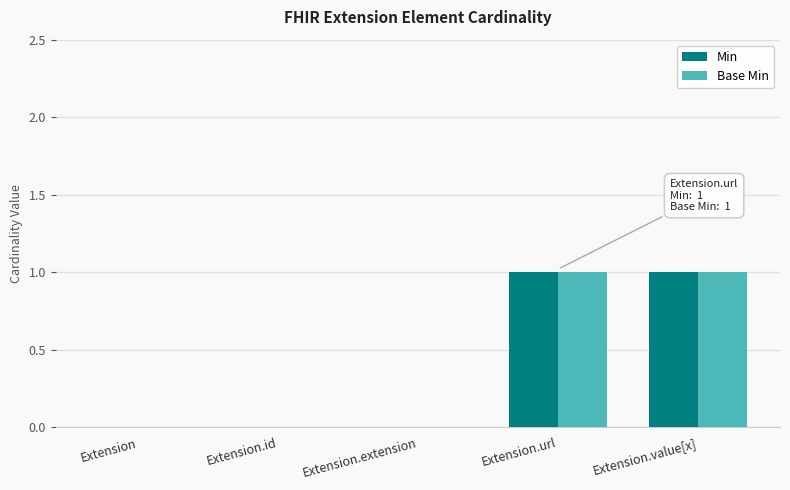

True or false: Min has a value of 0 at Extension.extension.

True